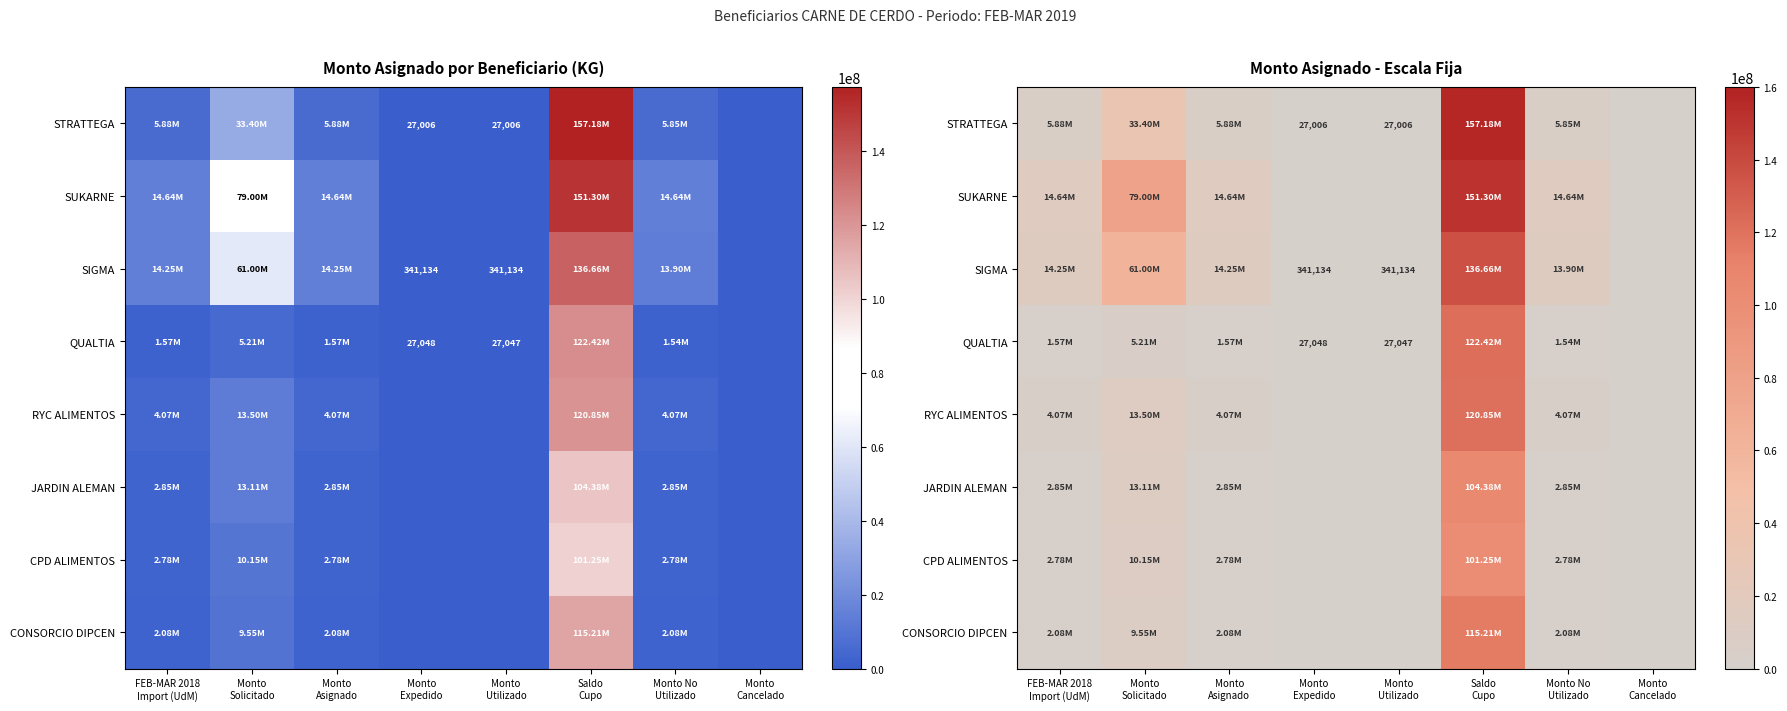

What is the average value of the CONSORCIO DIPCEN series?

16373732.4